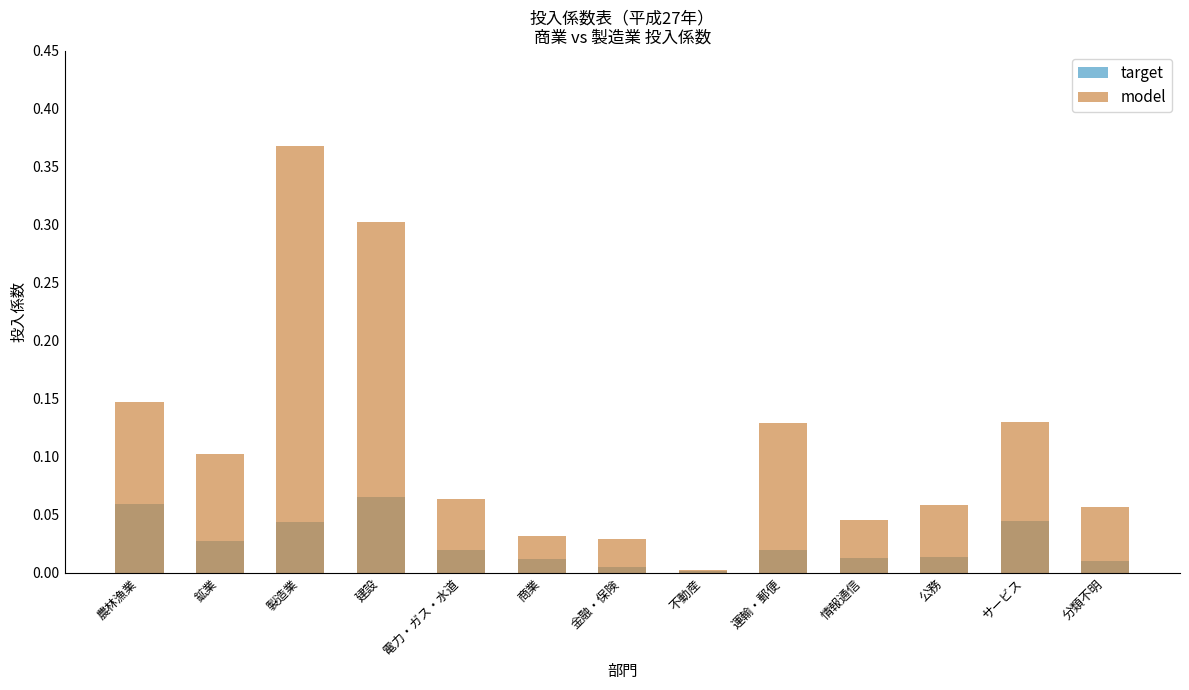

What is the label of the 10th bar from the right?

建設